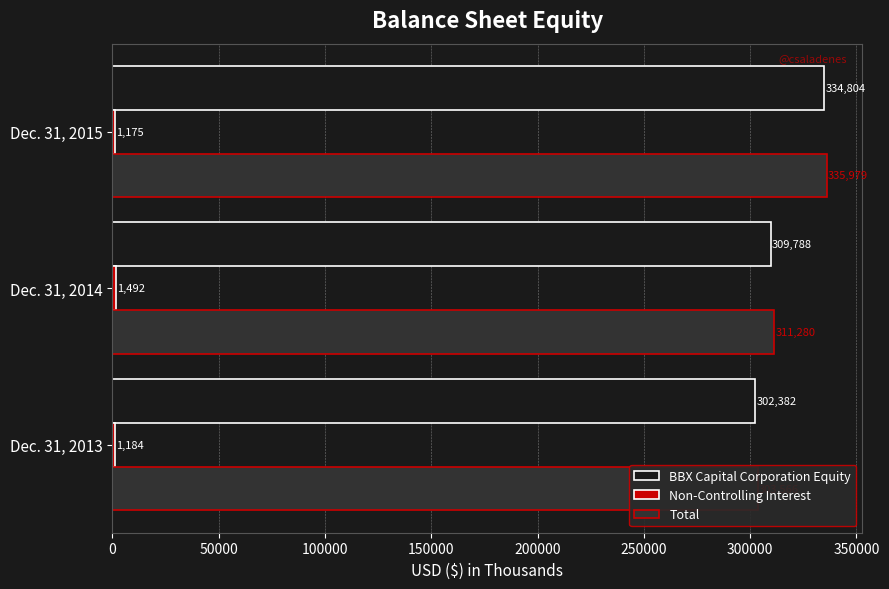

Count the number of categories in the chart.

3